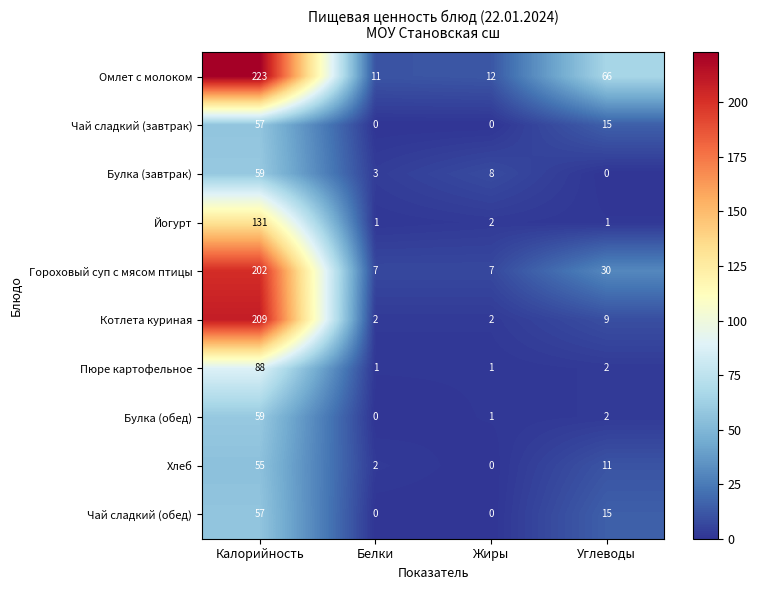

What is the difference between the maximum and minimum values in the Йогурт series?

130